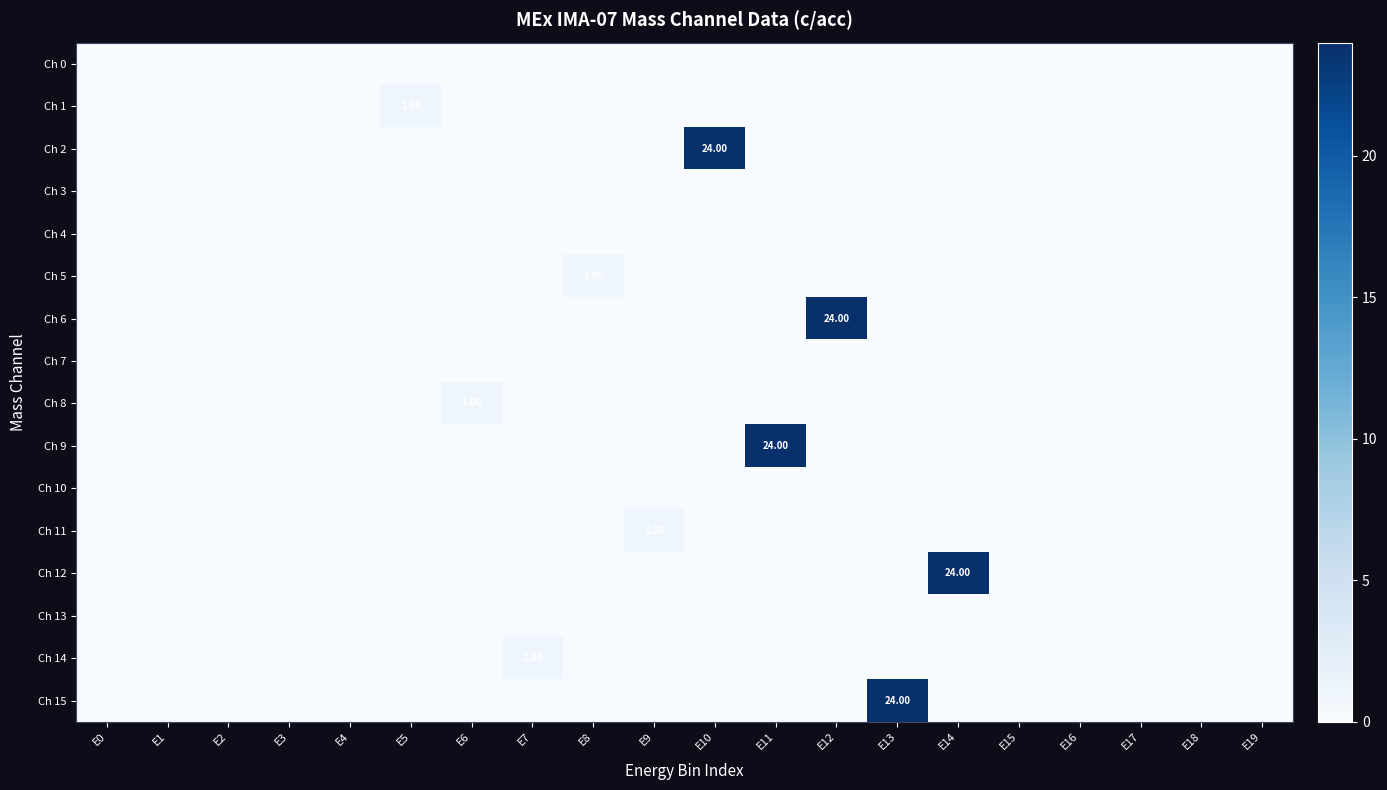

At E18, list the series in order from smallest to largest.

Ch 0, Ch 1, Ch 2, Ch 3, Ch 4, Ch 5, Ch 6, Ch 7, Ch 8, Ch 9, Ch 10, Ch 11, Ch 12, Ch 13, Ch 14, Ch 15